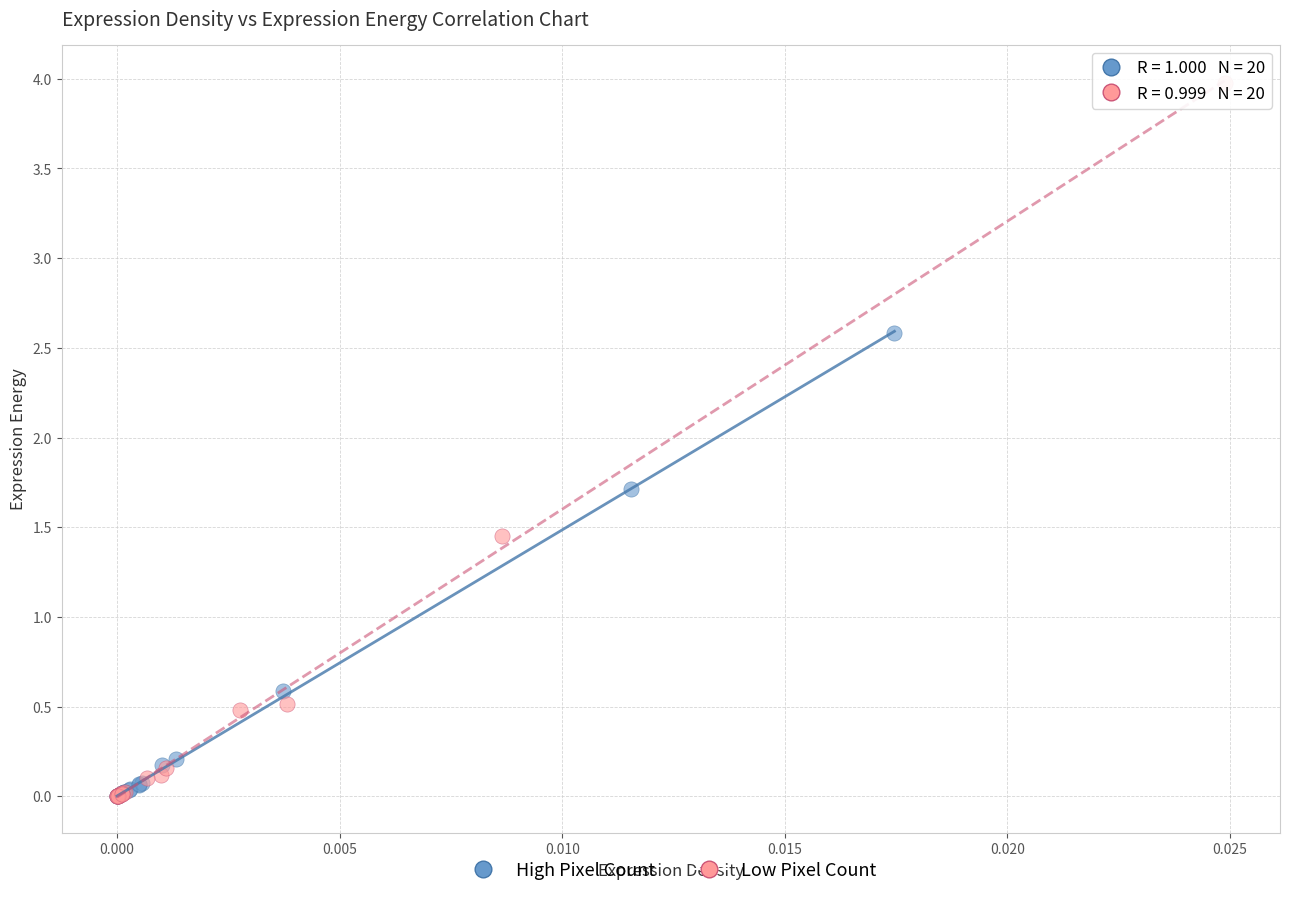

Which series reaches the maximum Y coordinate?

Low Pixel Count